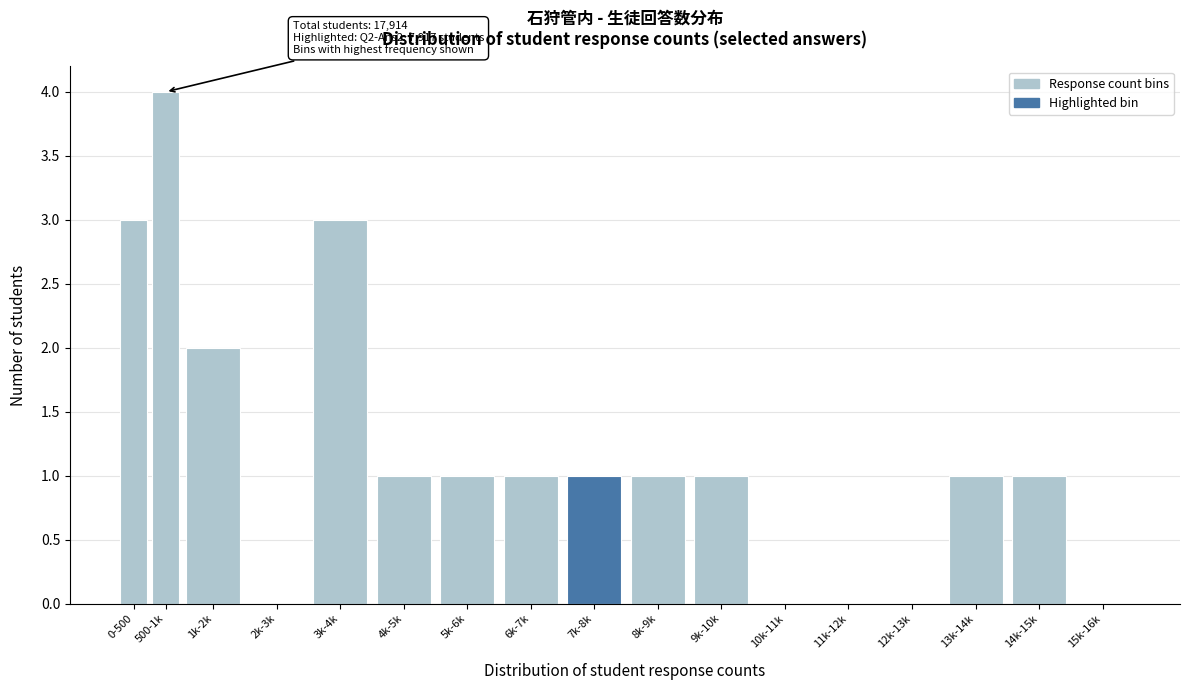

Reading left to right, transcribe all the data shown in this chart.

0-500=3	500-1k=4	1k-2k=2	2k-3k=0	3k-4k=3	4k-5k=1	5k-6k=1	6k-7k=1	7k-8k=1	8k-9k=1	9k-10k=1	10k-11k=0	11k-12k=0	12k-13k=0	13k-14k=1	14k-15k=1	15k-16k=0